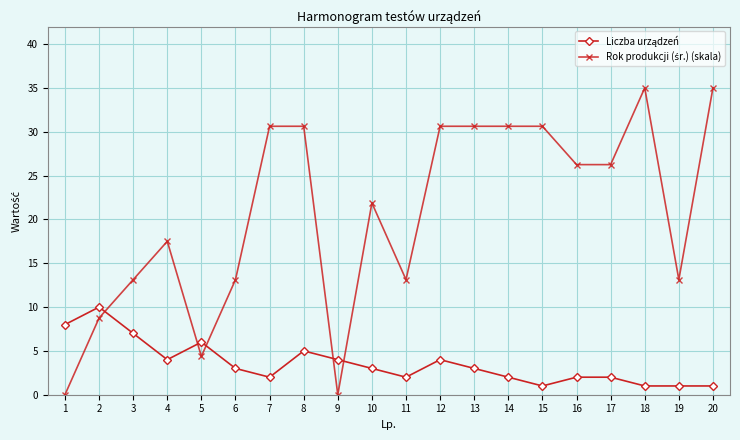

What is the maximum value shown in the chart?

35.0